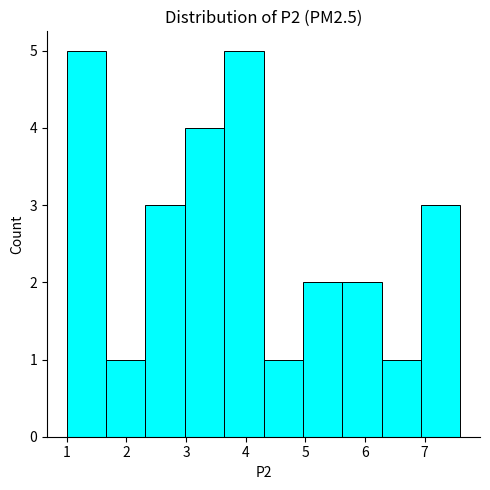

Reading left to right, list every bar in this chart as the range it spans on the x-axis followed by its height. Neither the bar edges nor the heights are printed on the chart, so give them approximately, as read against the axes.

1.00 to 1.66: 5
1.66 to 2.32: 1
2.32 to 2.98: 3
2.98 to 3.64: 4
3.64 to 4.30: 5
4.30 to 4.96: 1
4.96 to 5.62: 2
5.62 to 6.28: 2
6.28 to 6.94: 1
6.94 to 7.60: 3